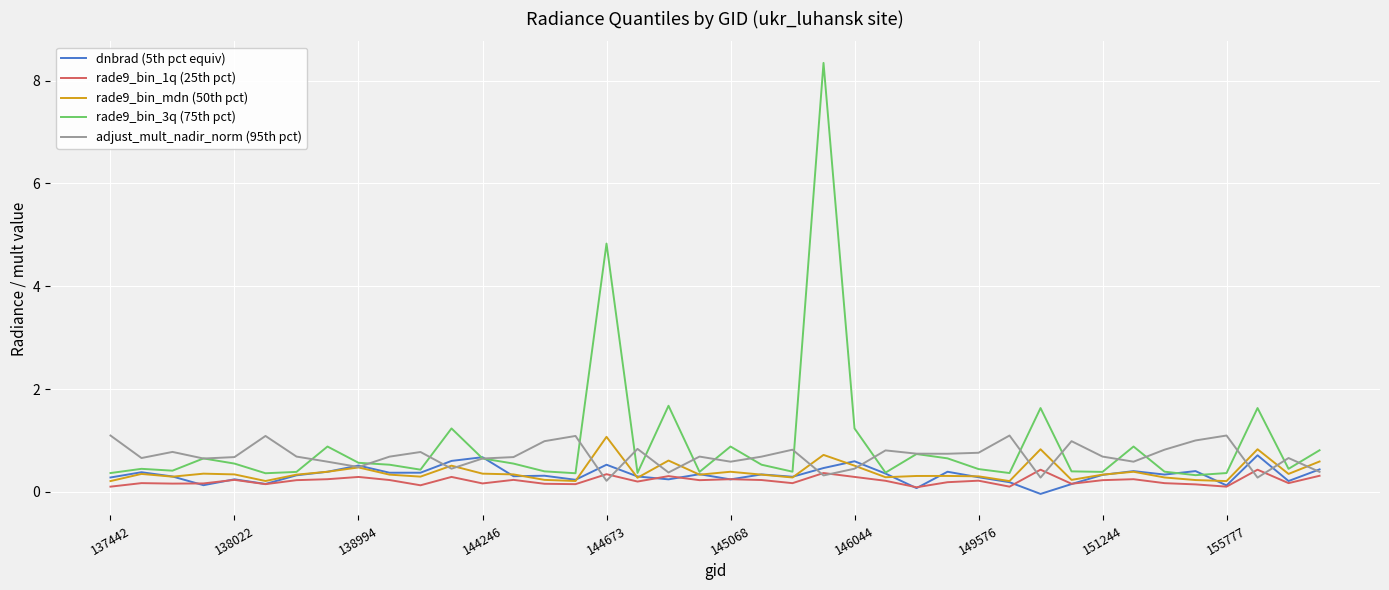

How many lines are shown in the chart?

5